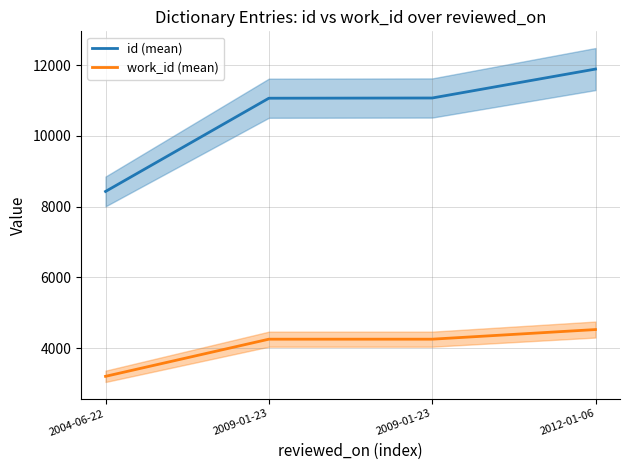

Does the chart display data point markers on the line(s)?

No